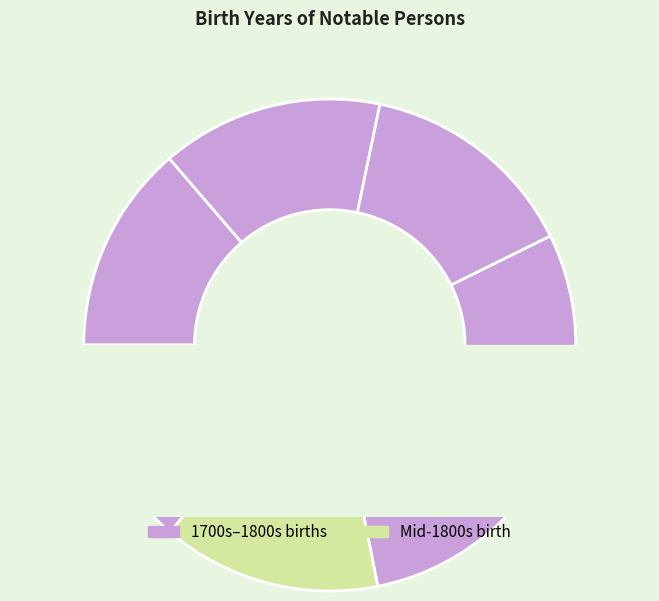

How many slices are in this pie chart?

7